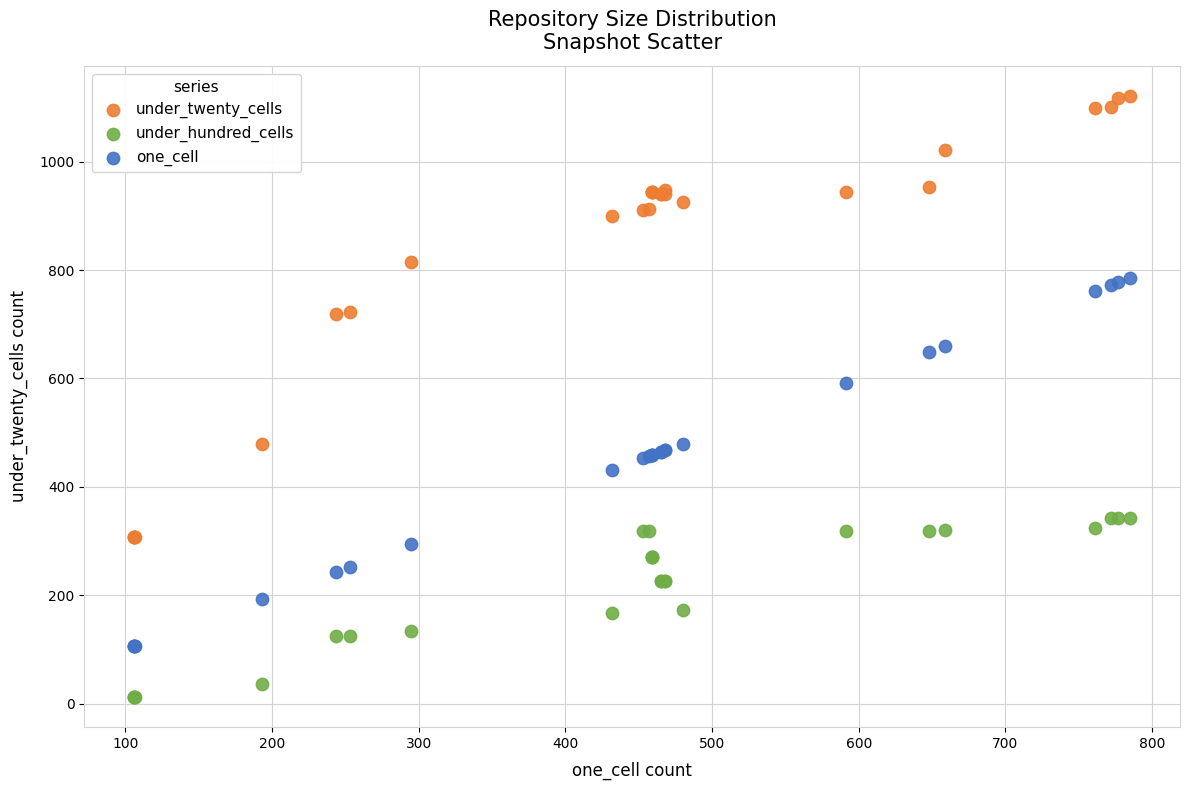

Across all series, what Y value is closest to 567?

591